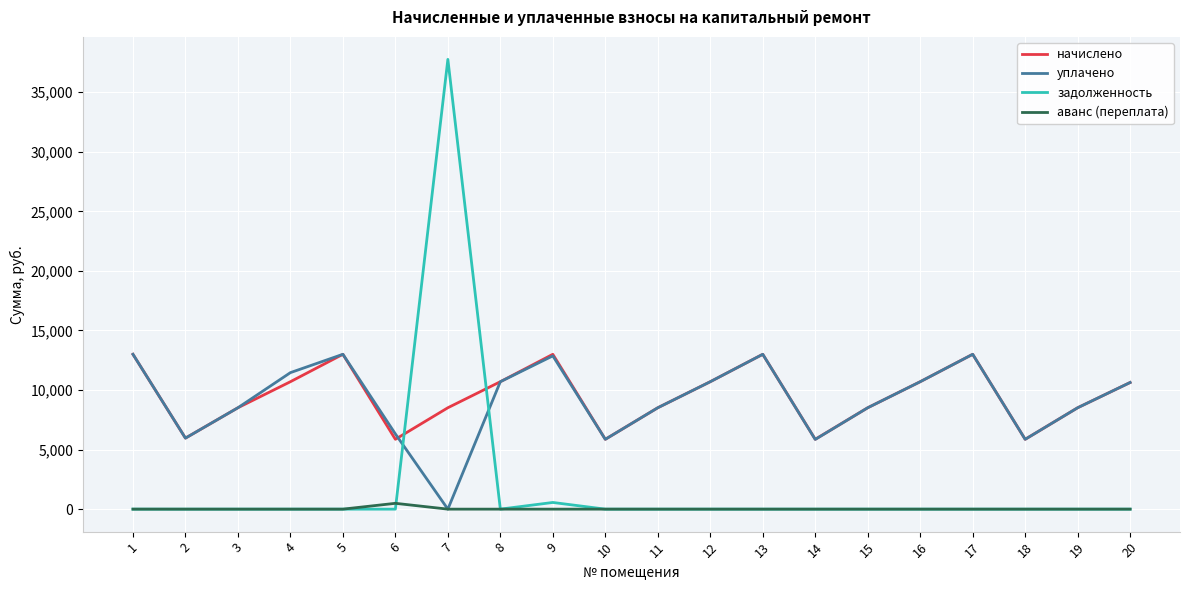

Is this an area chart (filled region under the line)?

No